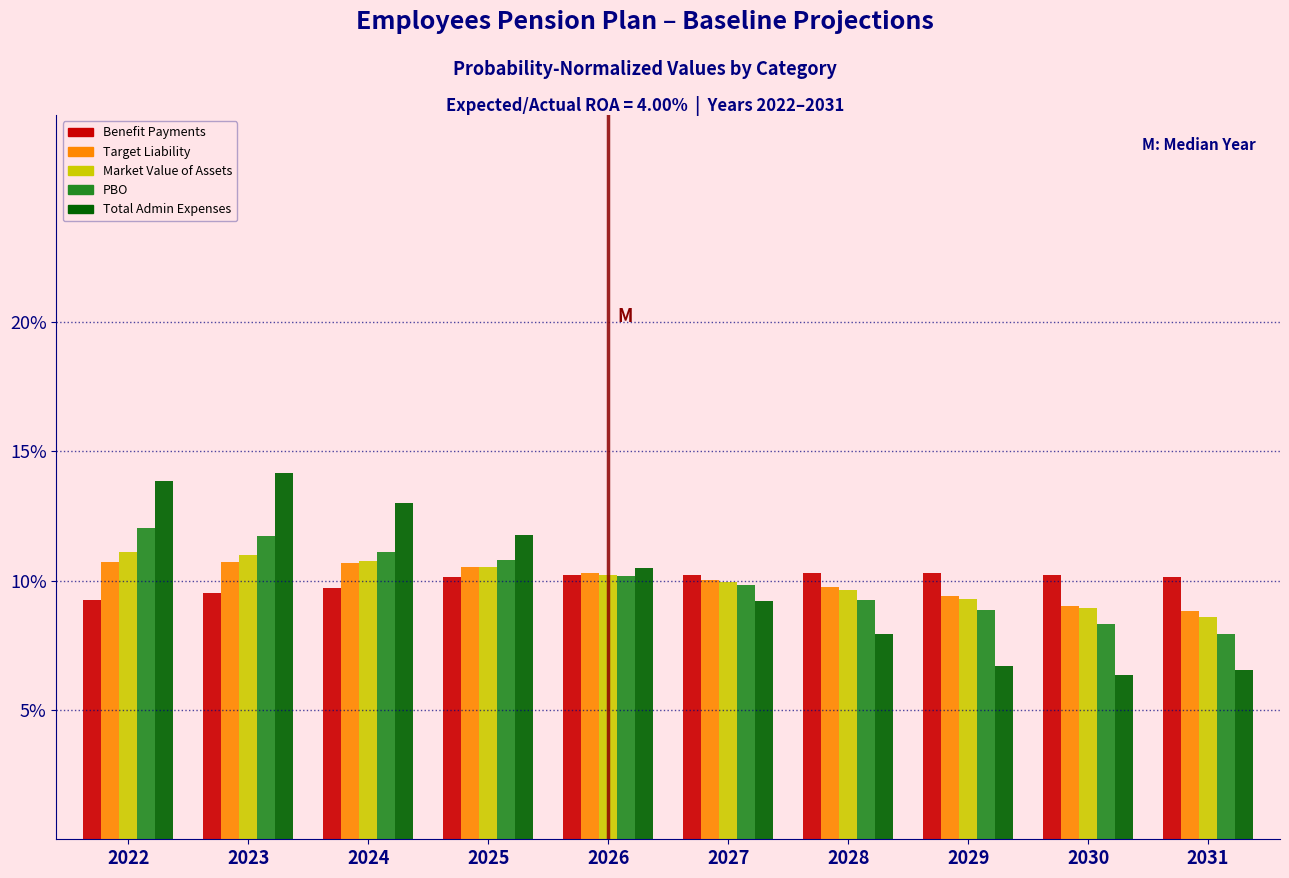

Does the chart contain any negative values?

No